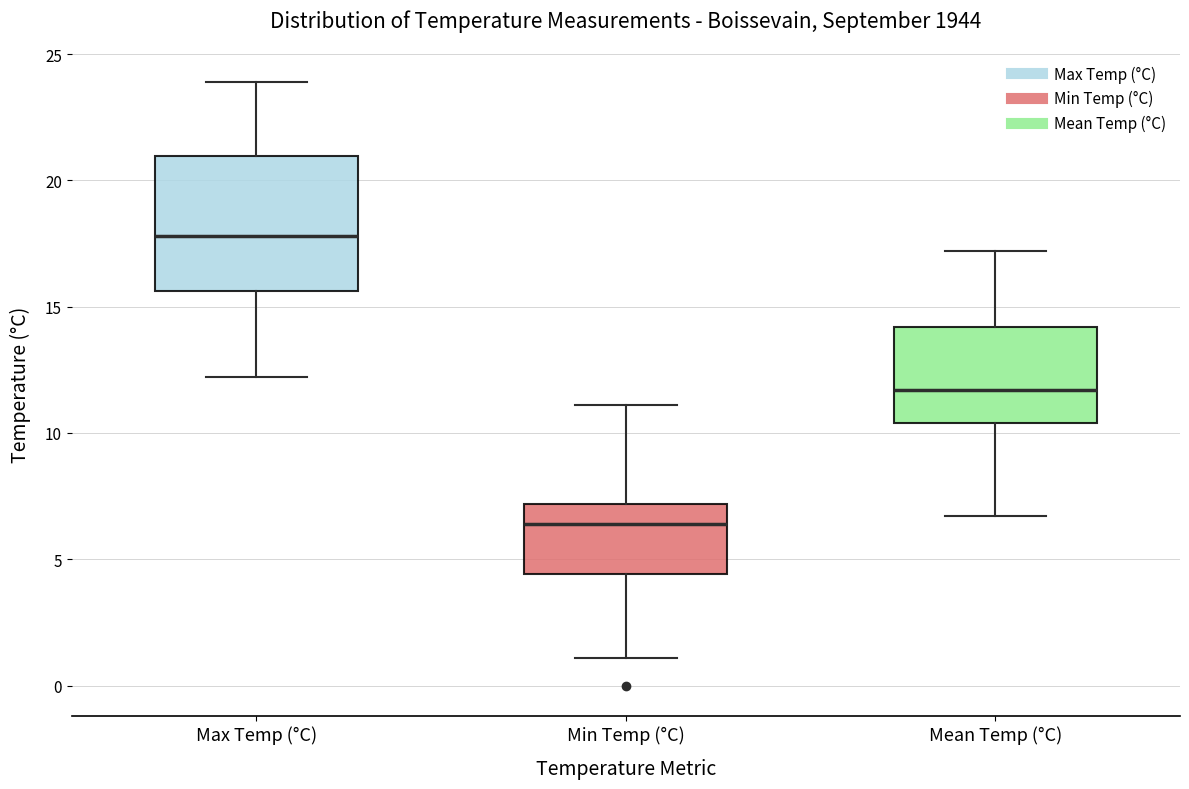

Which box is the tallest, from its lower edge to its upper edge?

Max Temp (°C)